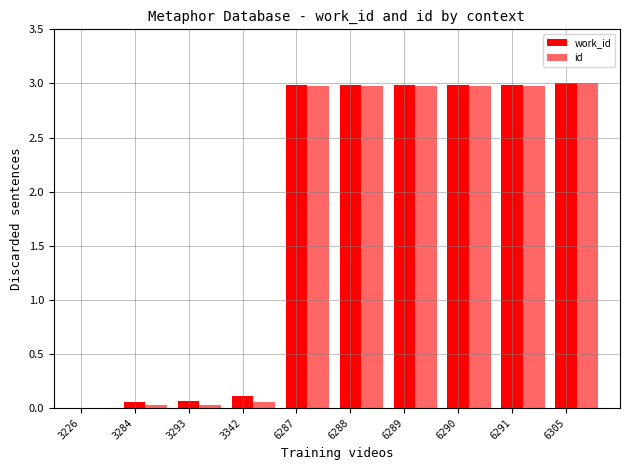

Is it true that work_id equals 4.5 at 6290?

False